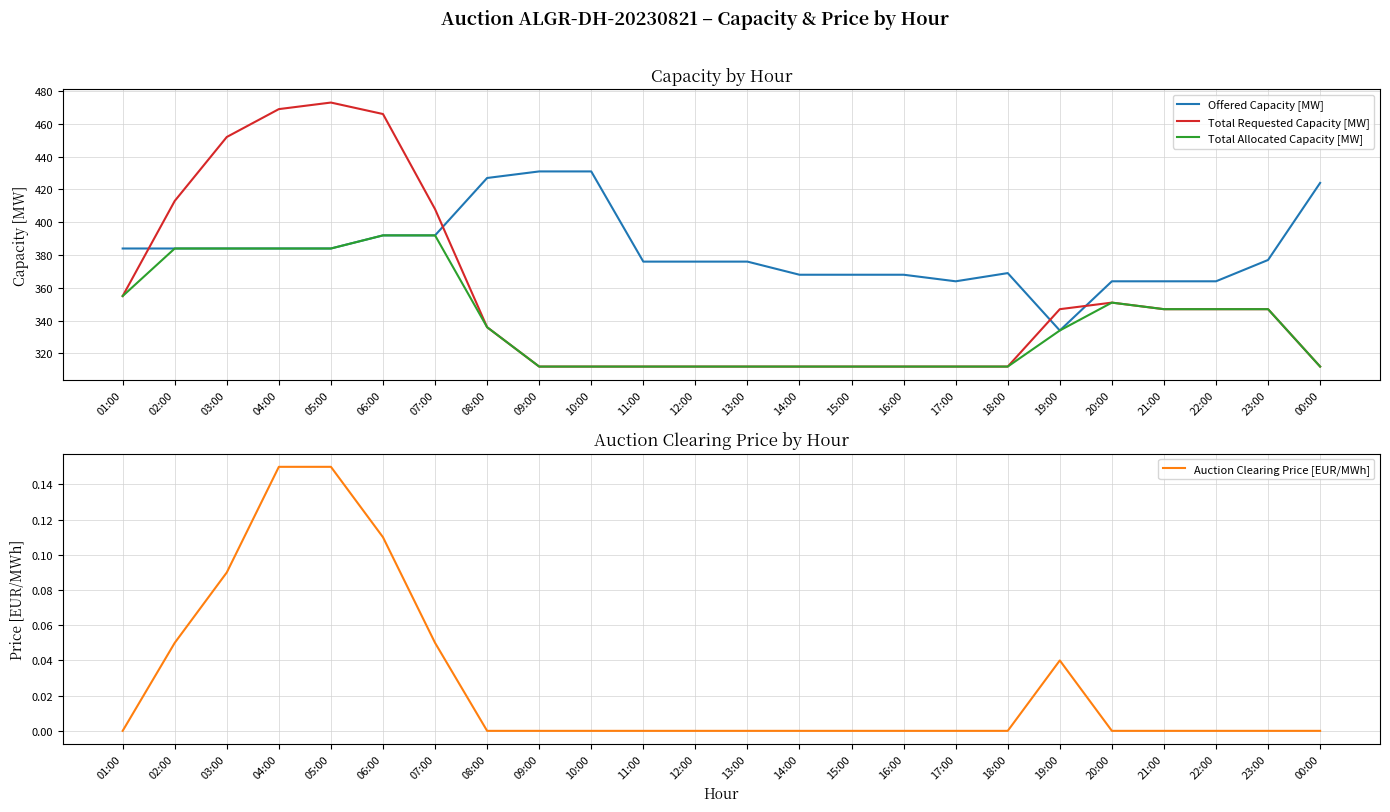

What is the lowest value of the Offered Capacity [MW] series?

334